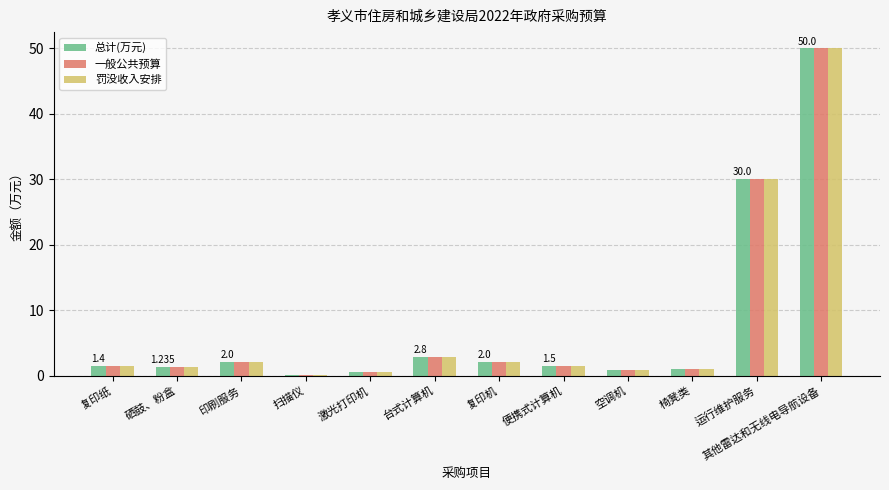

Which category has the highest value across all series?

其他雷达和无线电导航设备